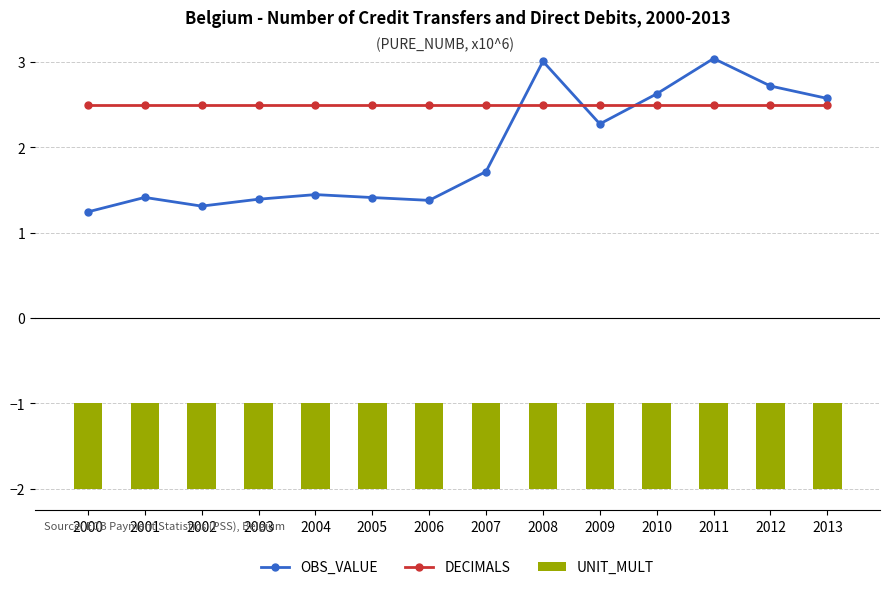

Reading left to right, list all the values displayed in this chart.

OBS_VALUE: 2000=1.2	2001=1.4	2002=1.3	2003=1.4	2004=1.4	2005=1.4	2006=1.4	2007=1.7	2008=3.0	2009=2.3	2010=2.6	2011=3.0	2012=2.7	2013=2.6
DECIMALS: 2000=2.5	2001=2.5	2002=2.5	2003=2.5	2004=2.5	2005=2.5	2006=2.5	2007=2.5	2008=2.5	2009=2.5	2010=2.5	2011=2.5	2012=2.5	2013=2.5
UNIT_MULT: 2000=-1.0	2001=-1.0	2002=-1.0	2003=-1.0	2004=-1.0	2005=-1.0	2006=-1.0	2007=-1.0	2008=-1.0	2009=-1.0	2010=-1.0	2011=-1.0	2012=-1.0	2013=-1.0